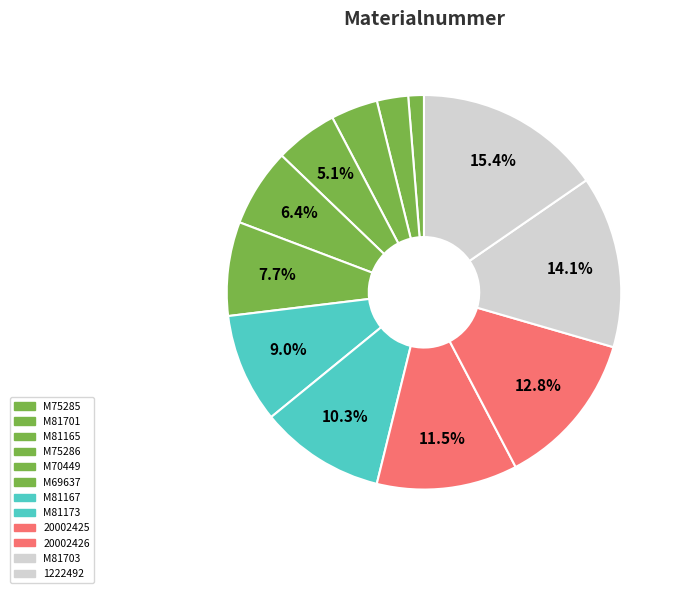

What percentage is NOT represented by M70449?

93.6%